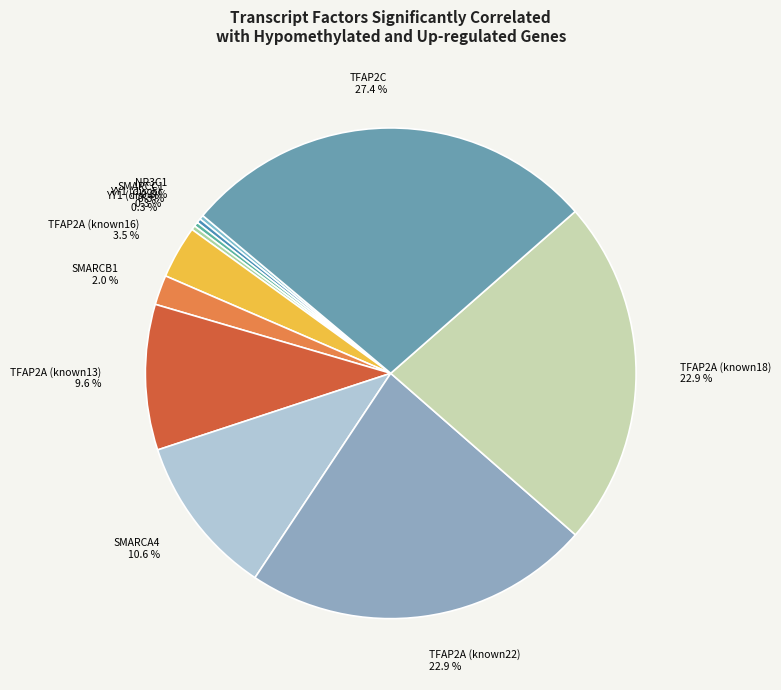

Does SMARCB1 account for over 50% of the chart?

No